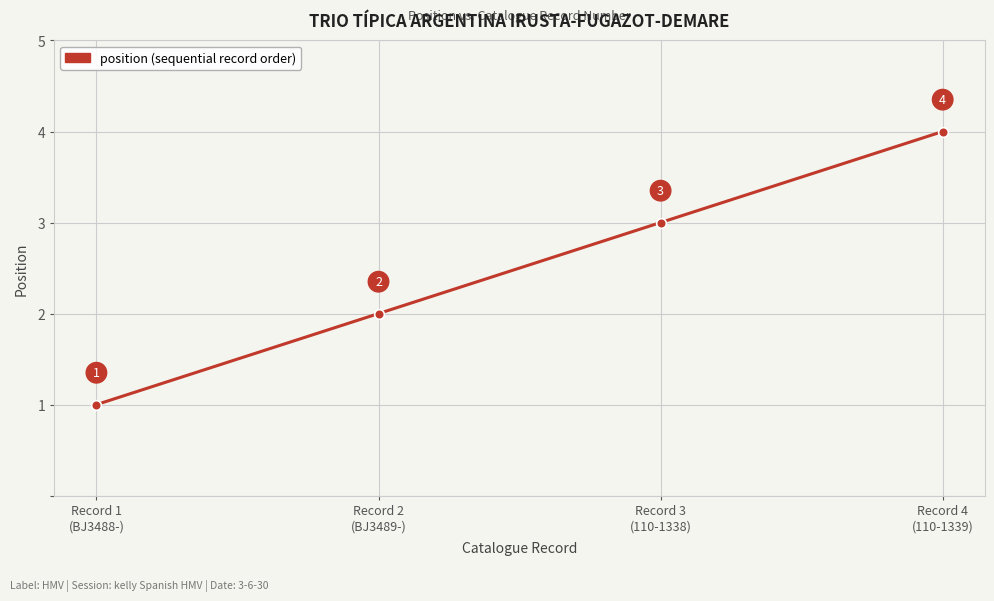

Reading left to right, extract all data points from this chart.

Record 1
(BJ3488-)=1	Record 2
(BJ3489-)=2	Record 3
(110-1338)=3	Record 4
(110-1339)=4